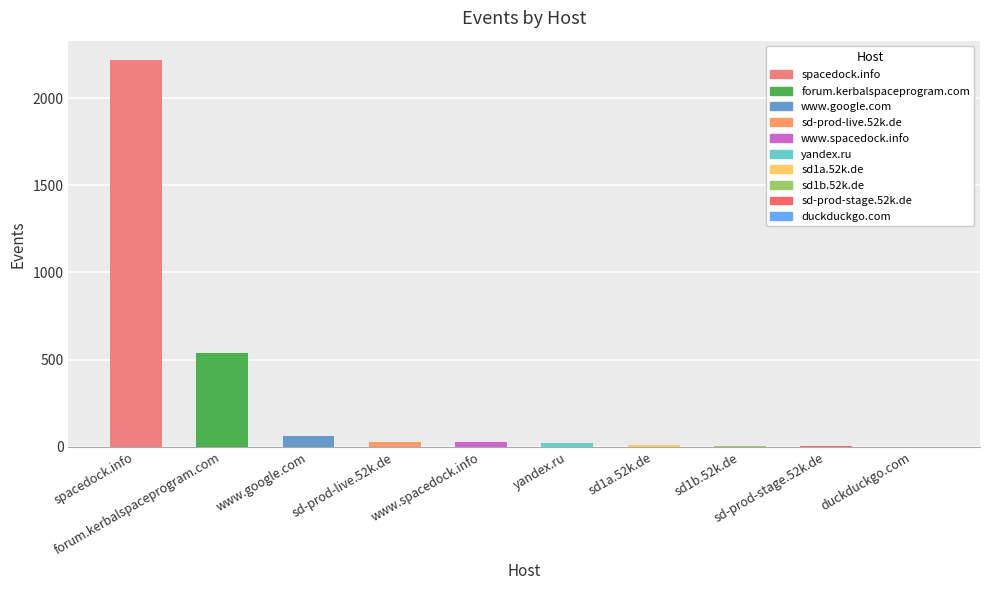

What is the sum of all values?

2920